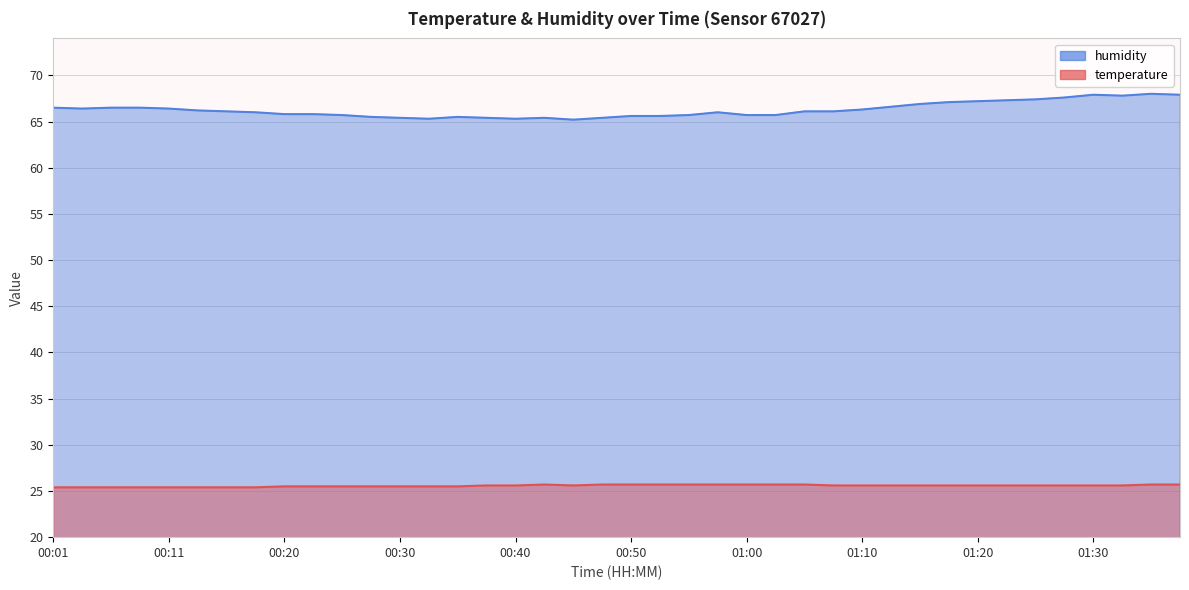

What is the value of the temperature point at the 31st from the left?

25.6